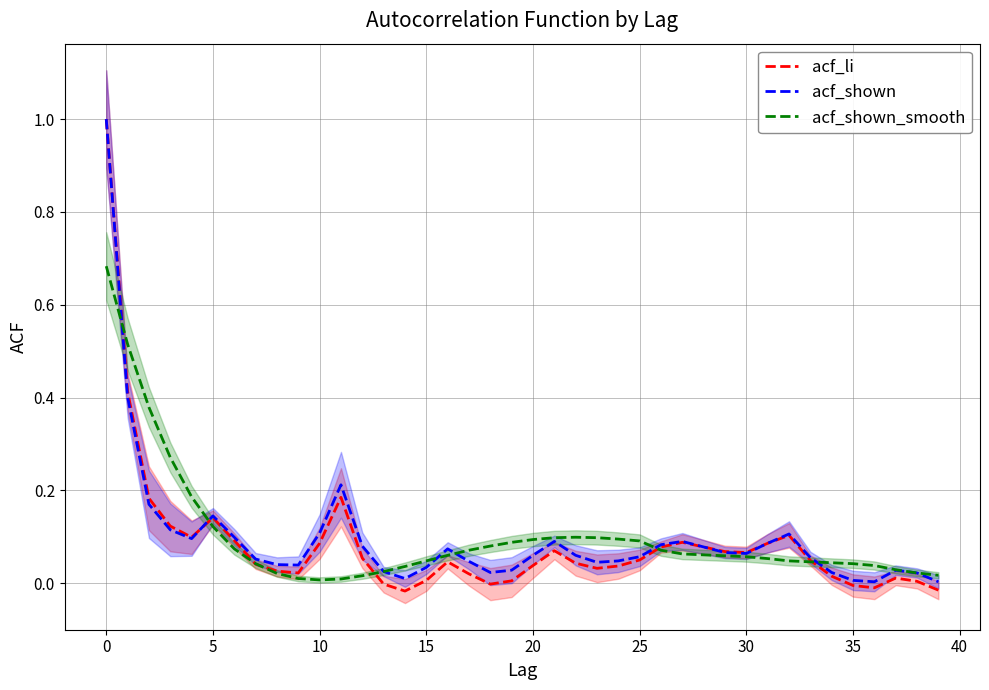

True or false: acf_shown_smooth has a value of 0.1 at 35.

False